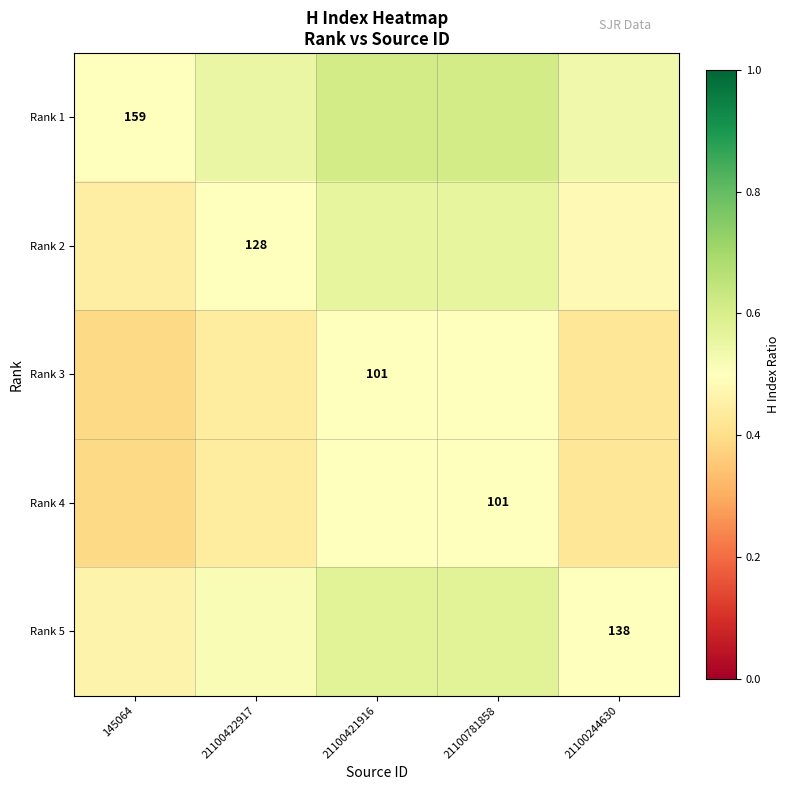

At 21100421916, list the series in order from largest to smallest.

Rank 1, Rank 5, Rank 2, Rank 3, Rank 4